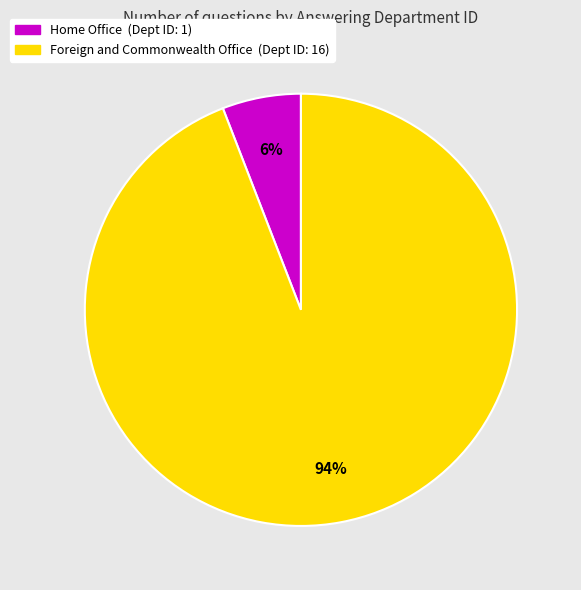

Which slice represents more than half of the pie?

Foreign and Commonwealth Office